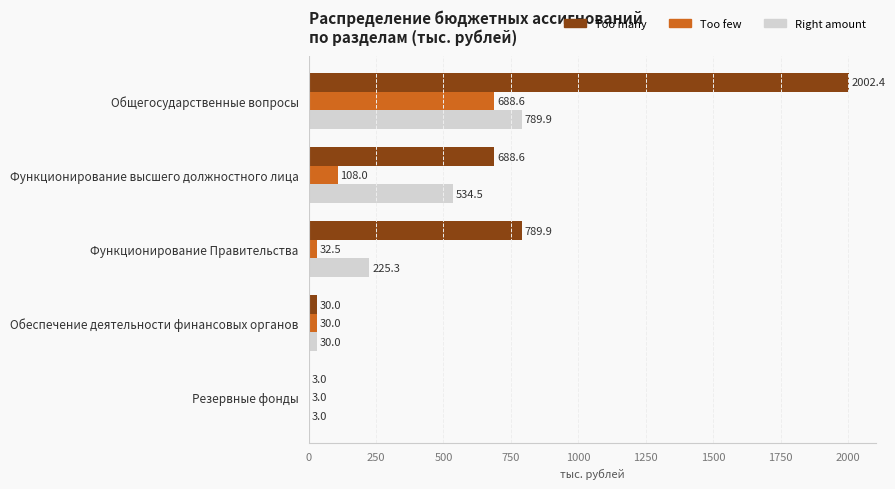

True or false: Too few has a value of 108.0 at Функционирование высшего должностного лица.

True